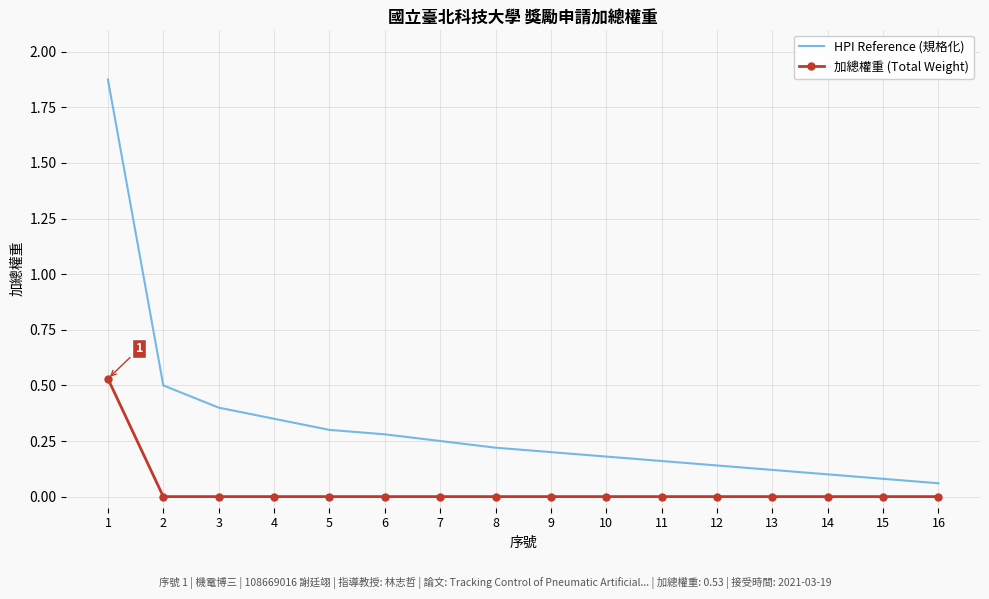

What is the difference between the highest and lowest values at 3?

0.4